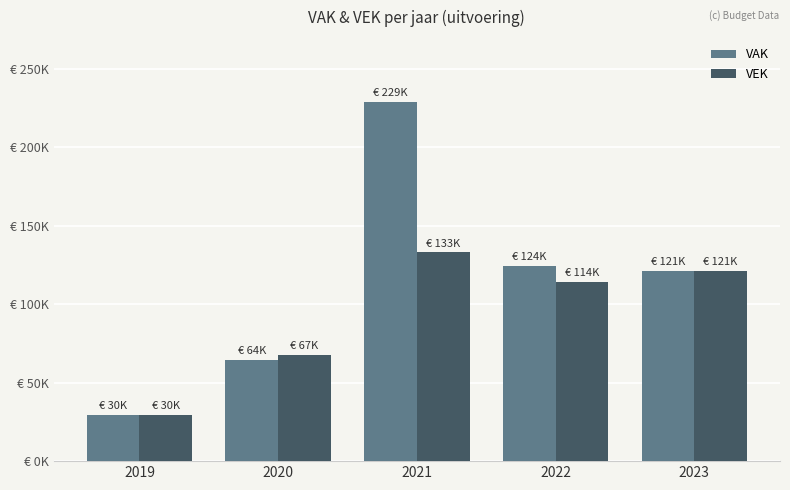

Between 2019 and 2022, which series saw the biggest shift?

VAK